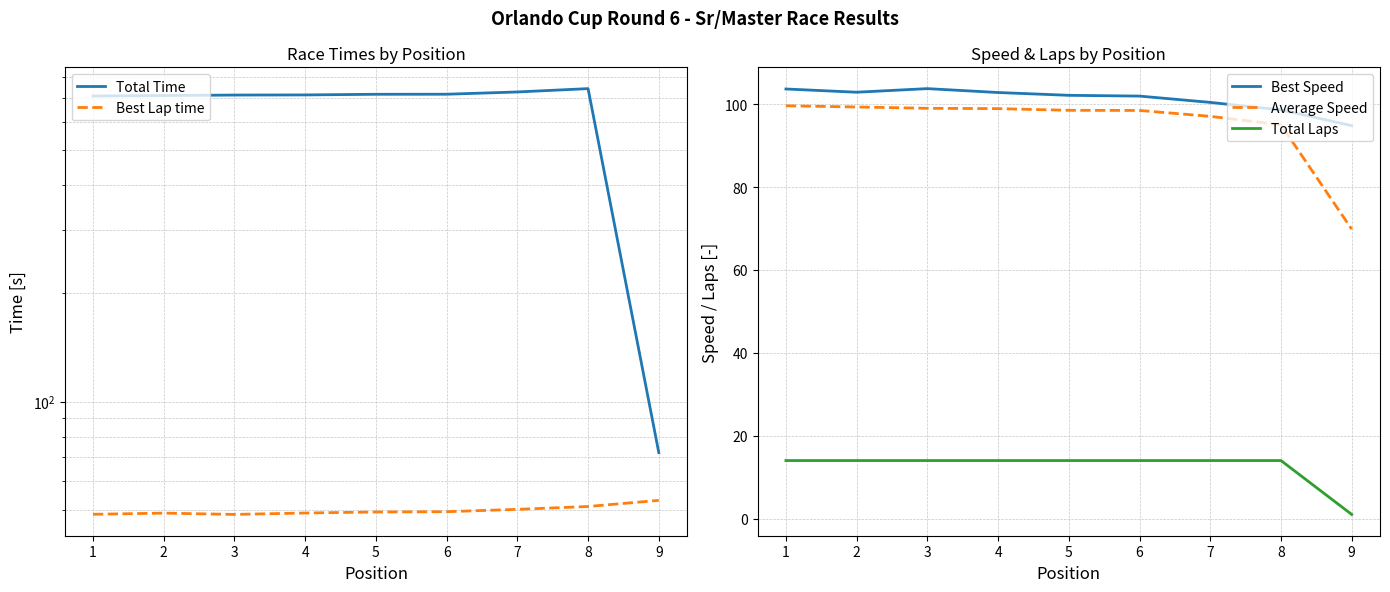

How many distinct data groups are displayed?

5